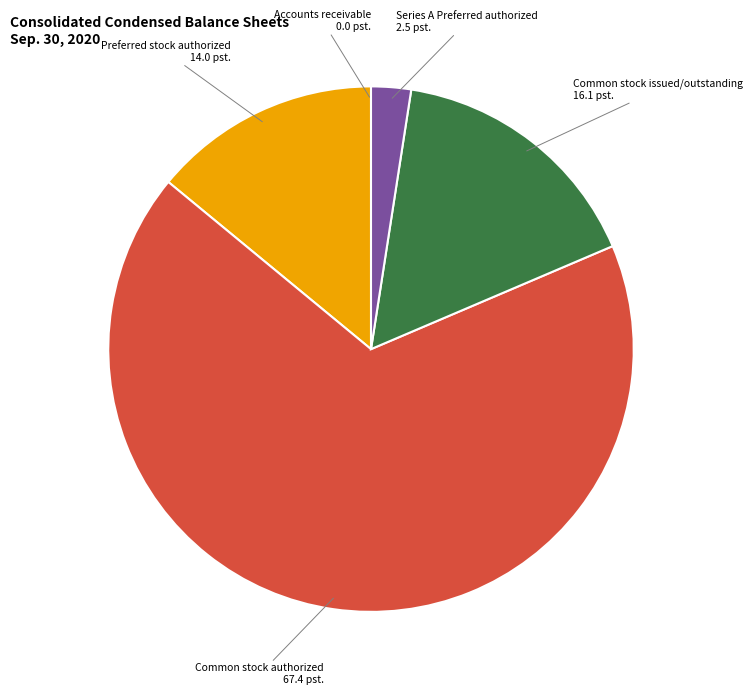

The Preferred stock authorized slice represents 24% of the pie. True or false?

False